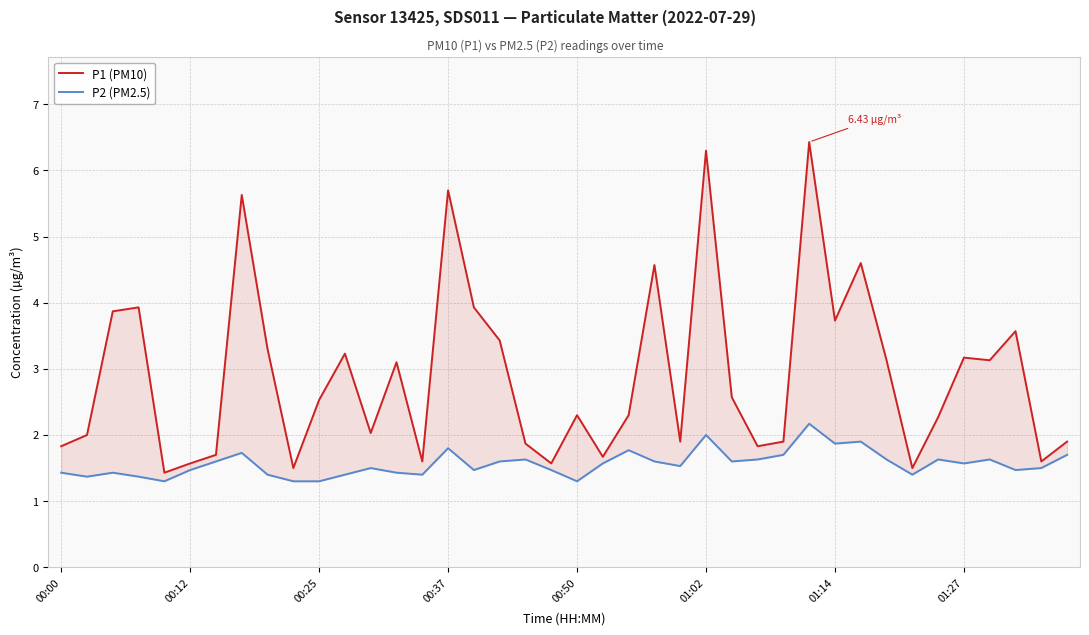

Between 8 and 14, which series saw the biggest shift?

P1 (PM10)